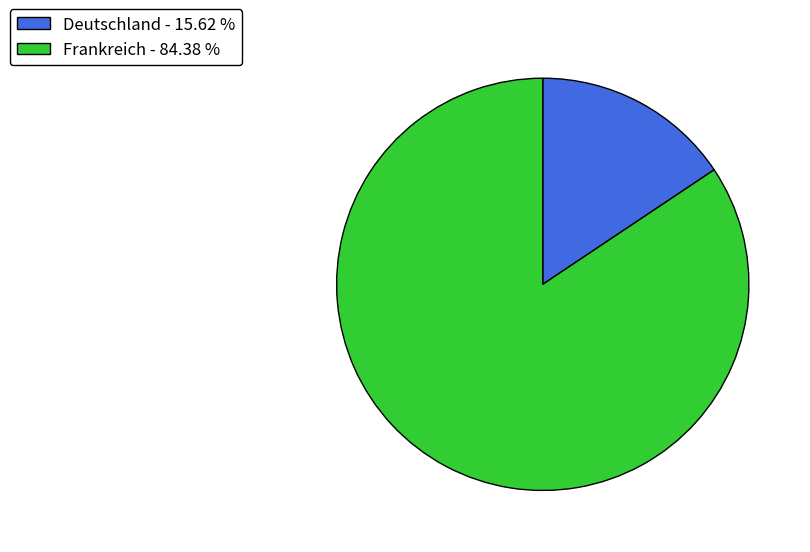

Is the sum of Deutschland and Frankreich greater than half?

Yes